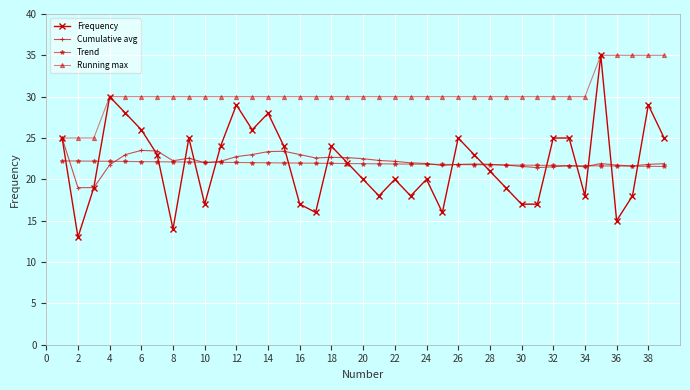

What is the difference between the maximum and minimum values in the Frequency series?

22.0